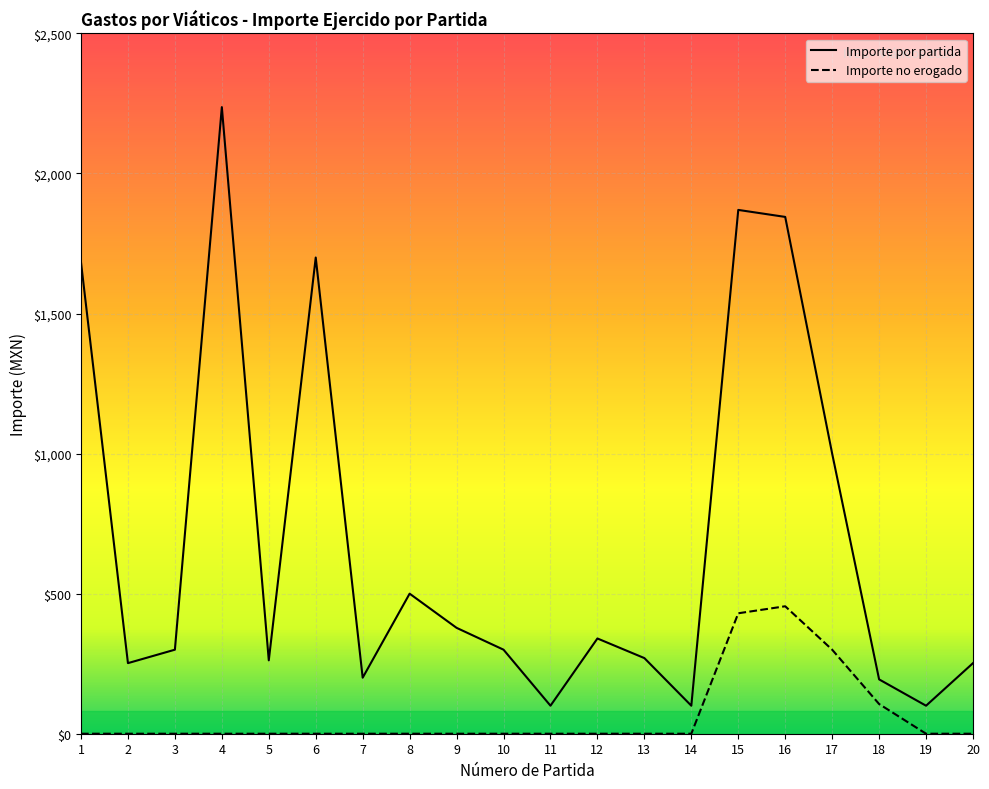

What is the difference between the Importe no erogado values at 15 and 13?

430